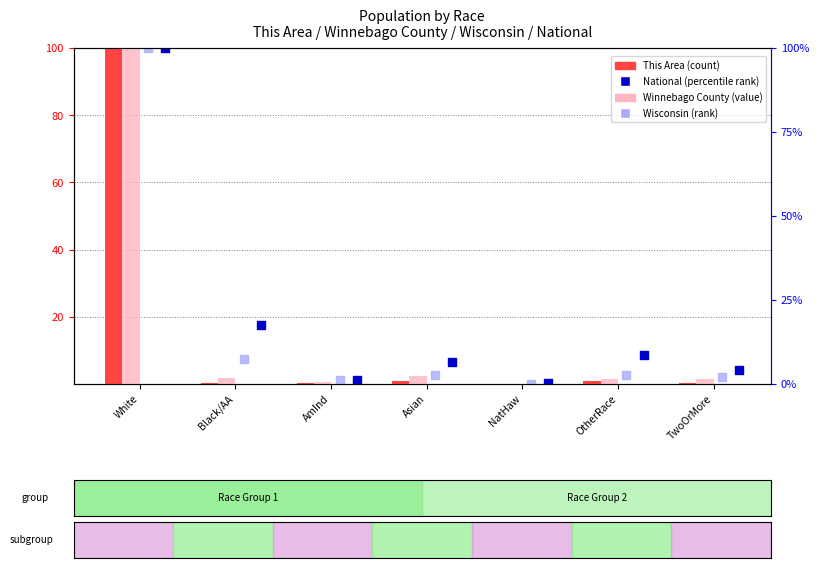

At how many categories does at least one series exceed 37?

1